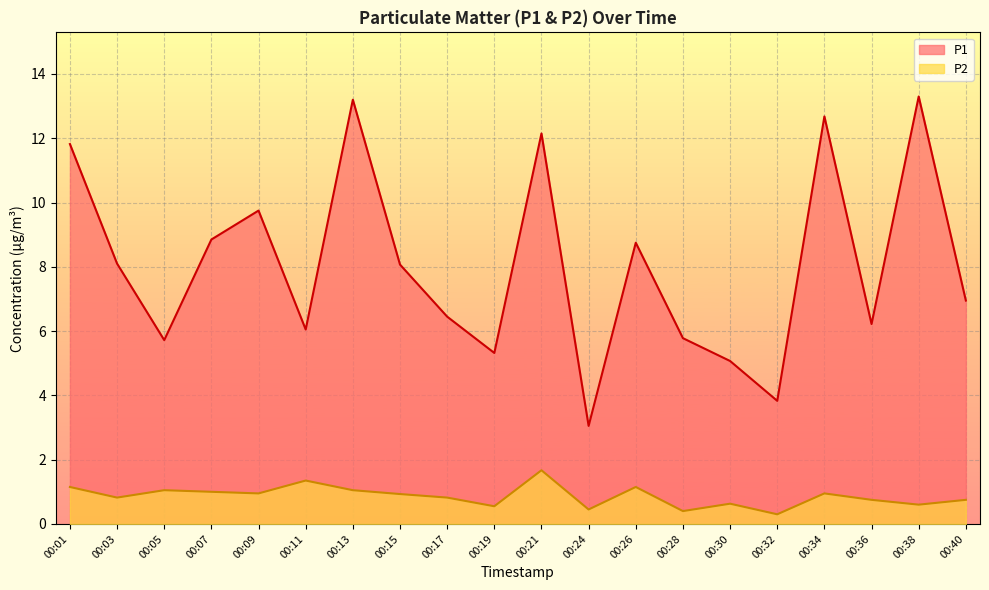

Reading left to right, list all the values displayed in this chart.

P1: 00:01=11.8	00:03=8.1	00:05=5.7	00:07=8.8	00:09=9.8	00:11=6.0	00:13=13.2	00:15=8.1	00:17=6.5	00:19=5.3	00:21=12.2	00:24=3.0	00:26=8.8	00:28=5.8	00:30=5.1	00:32=3.8	00:34=12.7	00:36=6.2	00:38=13.3	00:40=7.0
P2: 00:01=1.1	00:03=0.8	00:05=1.1	00:07=1.0	00:09=0.9	00:11=1.4	00:13=1.1	00:15=0.9	00:17=0.8	00:19=0.6	00:21=1.7	00:24=0.5	00:26=1.1	00:28=0.4	00:30=0.6	00:32=0.3	00:34=0.9	00:36=0.8	00:38=0.6	00:40=0.8